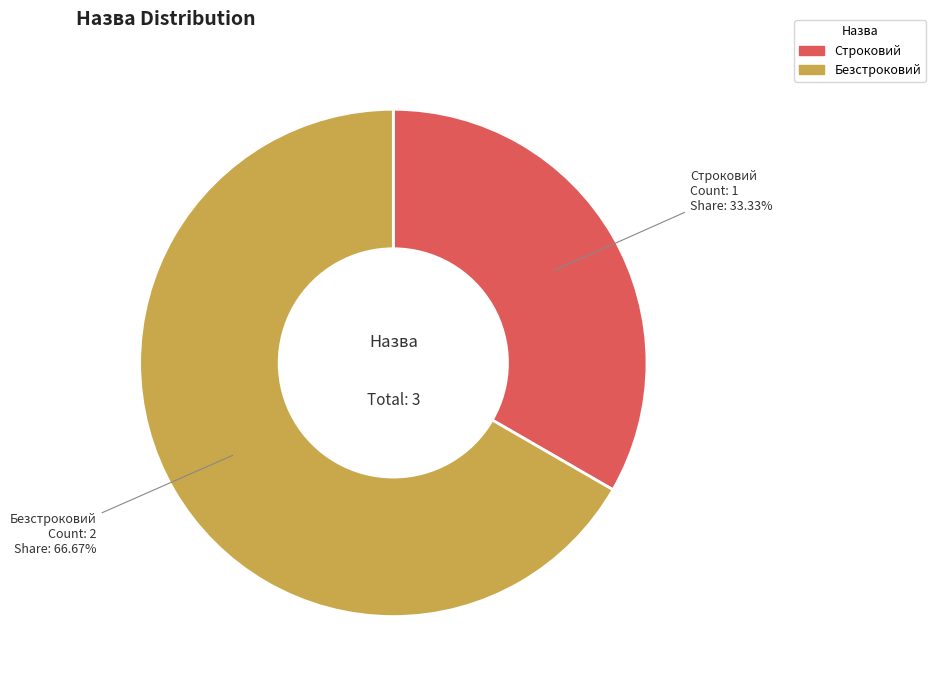

Does Строковий account for over 50% of the chart?

No